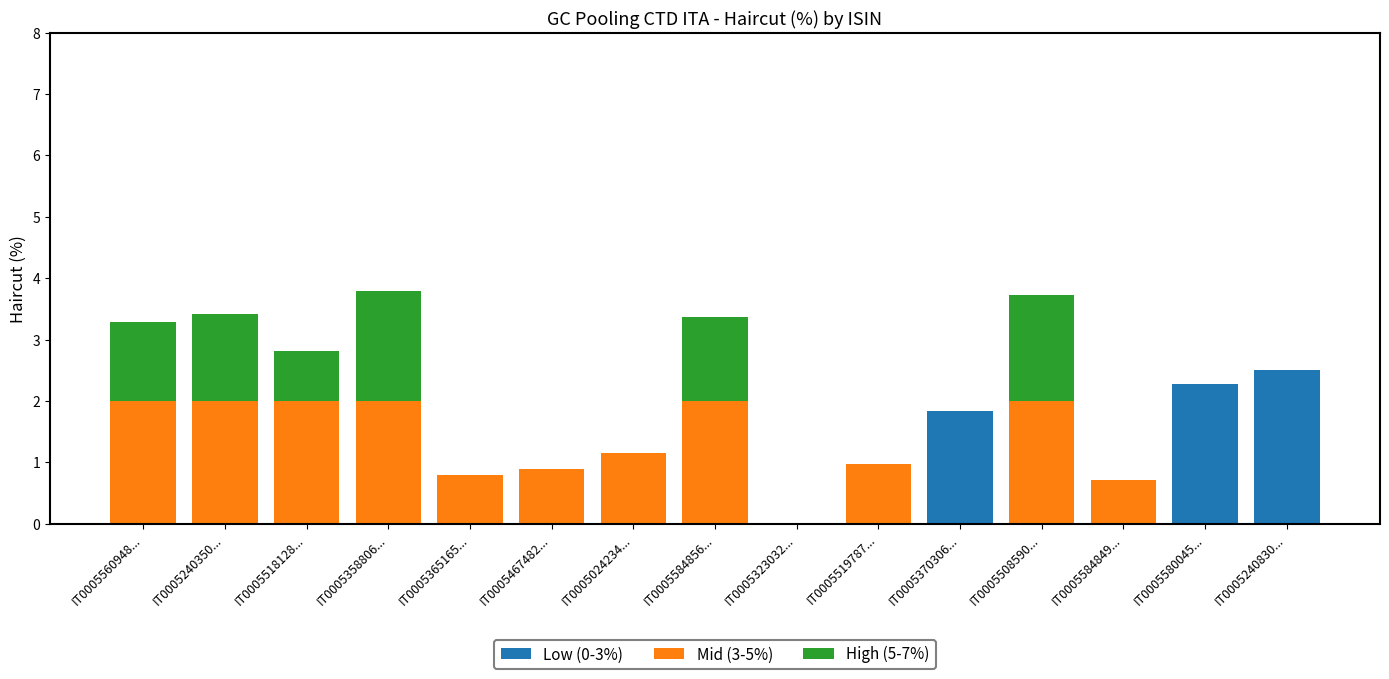

True or false: Low (0-3%) has a value of 1.2 at IT0005370306....

False